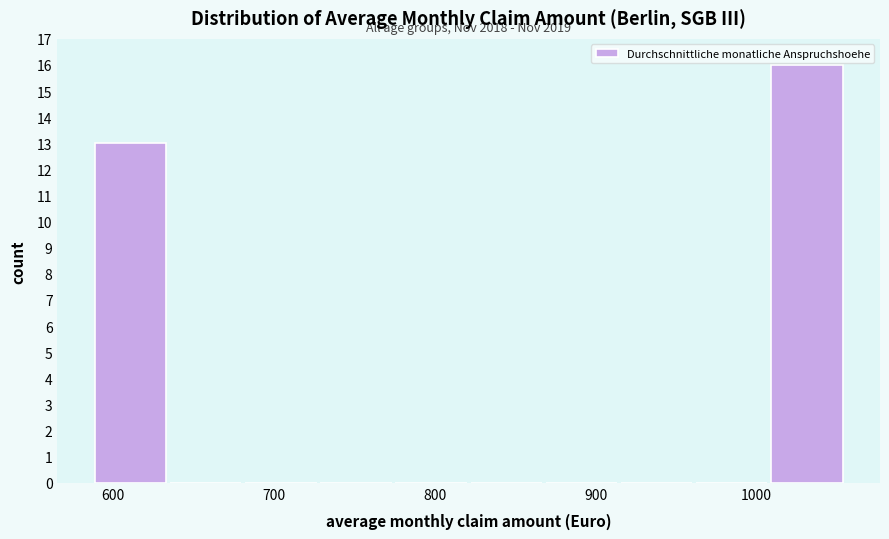

Over which range of the x-axis is the bar tallest?

1010 to 1050